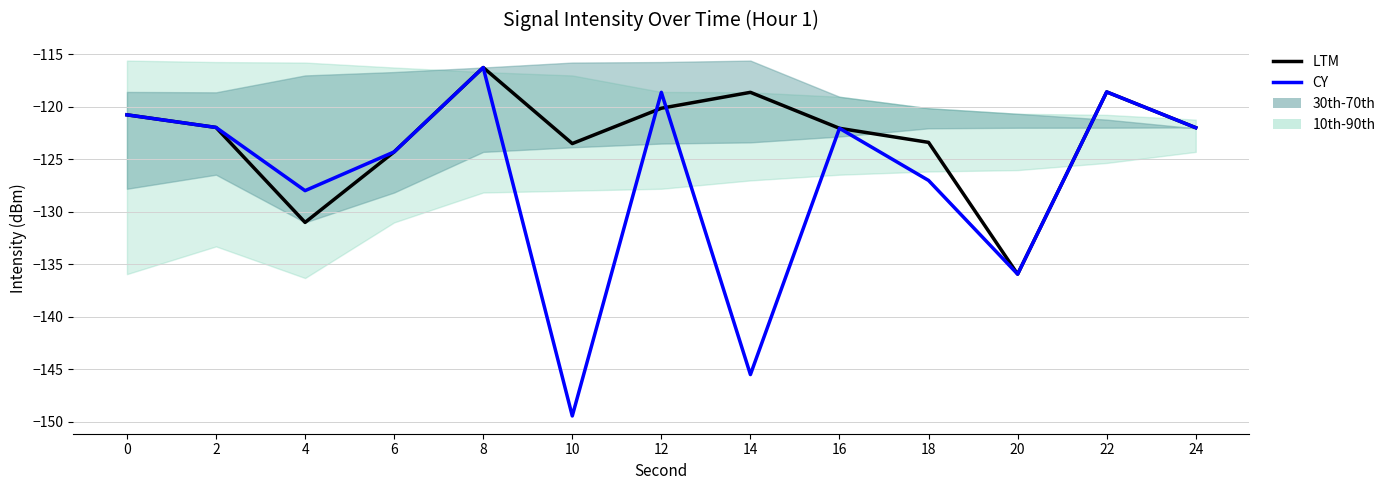

What is the value of the LTM point at the 5th from the left?

-116.2